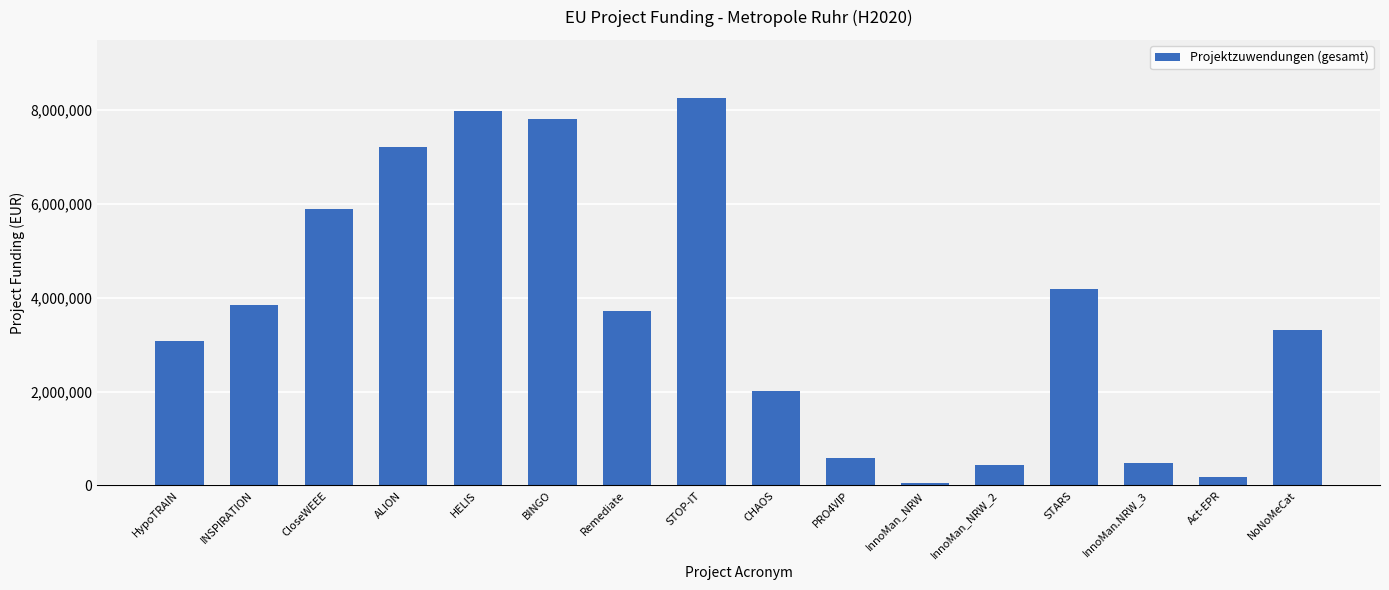

The chart shows a value of 8255319.5 at STOP-IT. True or false?

True